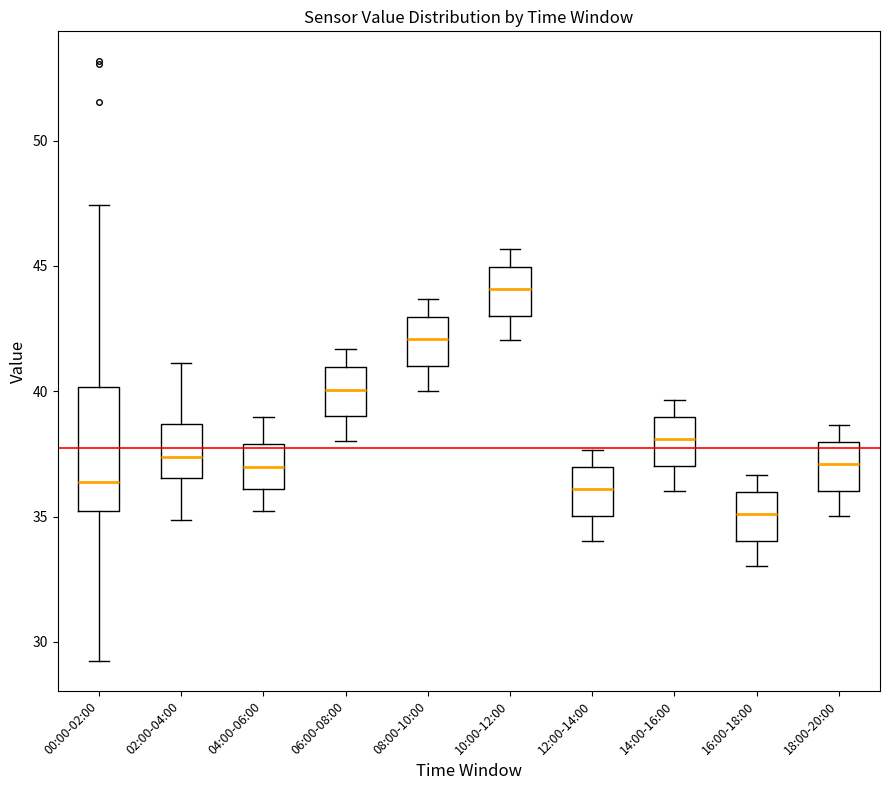

Reading left to right, transcribe this box plot: for each box, give where its median line is, the range the box spans, and where its two whiskers end, as read against the y-axis. The values are not printed on the chart, so give them approximately, as read against the axis.

00:00-02:00: median 36.5, box 35.0 to 40.0, whiskers 29.0 to 47.5
02:00-04:00: median 37.5, box 36.5 to 38.5, whiskers 35.0 to 41.0
04:00-06:00: median 37.0, box 36.0 to 38.0, whiskers 35.0 to 39.0
06:00-08:00: median 40.0, box 39.0 to 41.0, whiskers 38.0 to 41.5
08:00-10:00: median 42.0, box 41.0 to 43.0, whiskers 40.0 to 43.5
10:00-12:00: median 44.0, box 43.0 to 45.0, whiskers 42.0 to 45.5
12:00-14:00: median 36.0, box 35.0 to 37.0, whiskers 34.0 to 37.5
14:00-16:00: median 38.0, box 37.0 to 39.0, whiskers 36.0 to 39.5
16:00-18:00: median 35.0, box 34.0 to 36.0, whiskers 33.0 to 36.5
18:00-20:00: median 37.0, box 36.0 to 38.0, whiskers 35.0 to 38.5